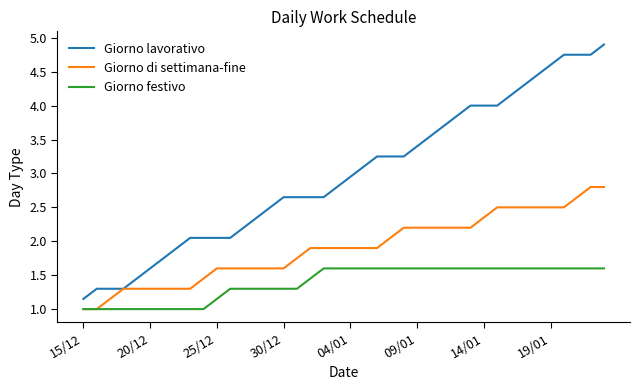

What is the highest value of the Giorno lavorativo series?

4.9